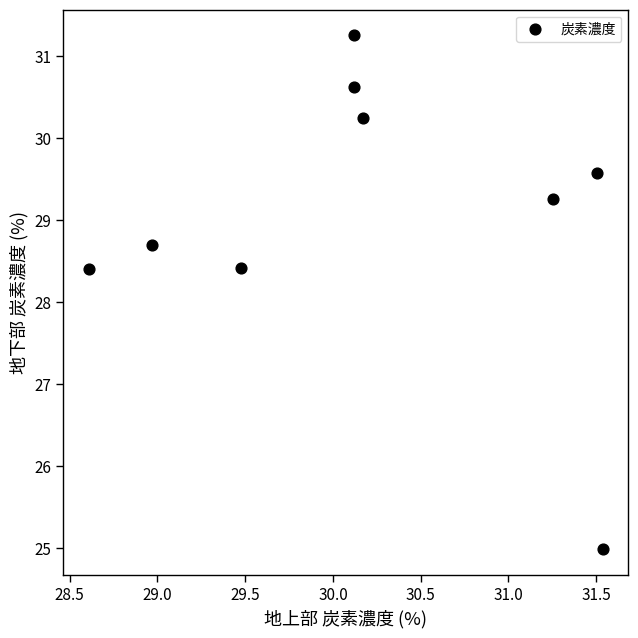

What is the average Y value?

29.0